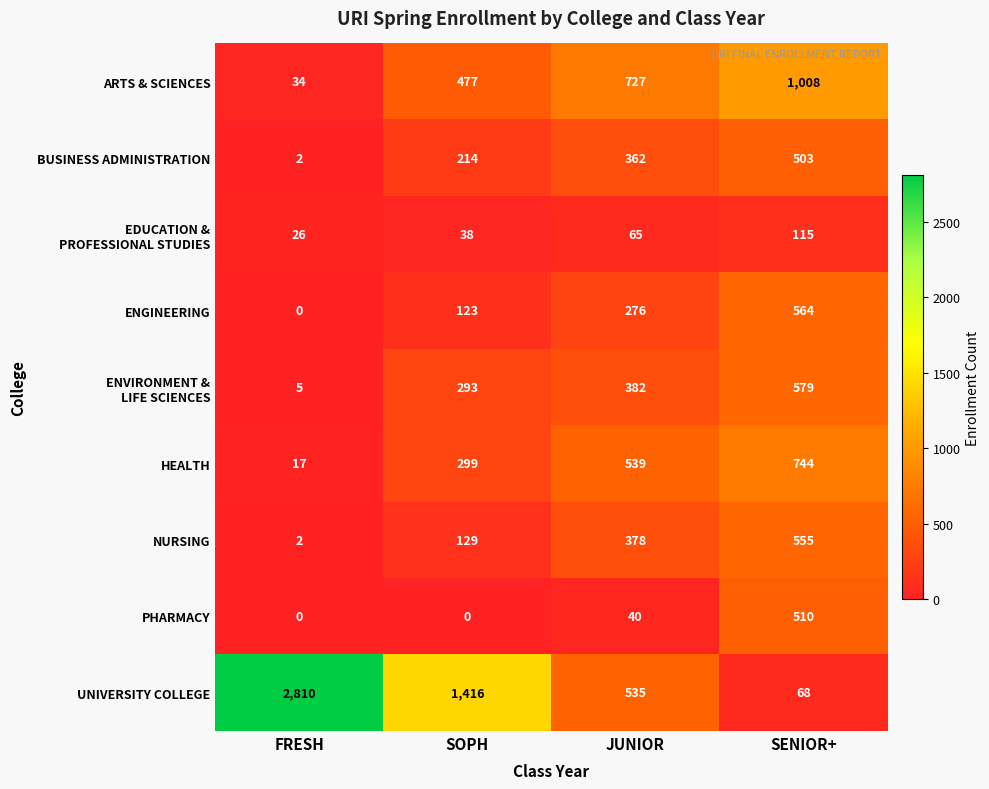

Which category has the lowest value in the NURSING series?

FRESH